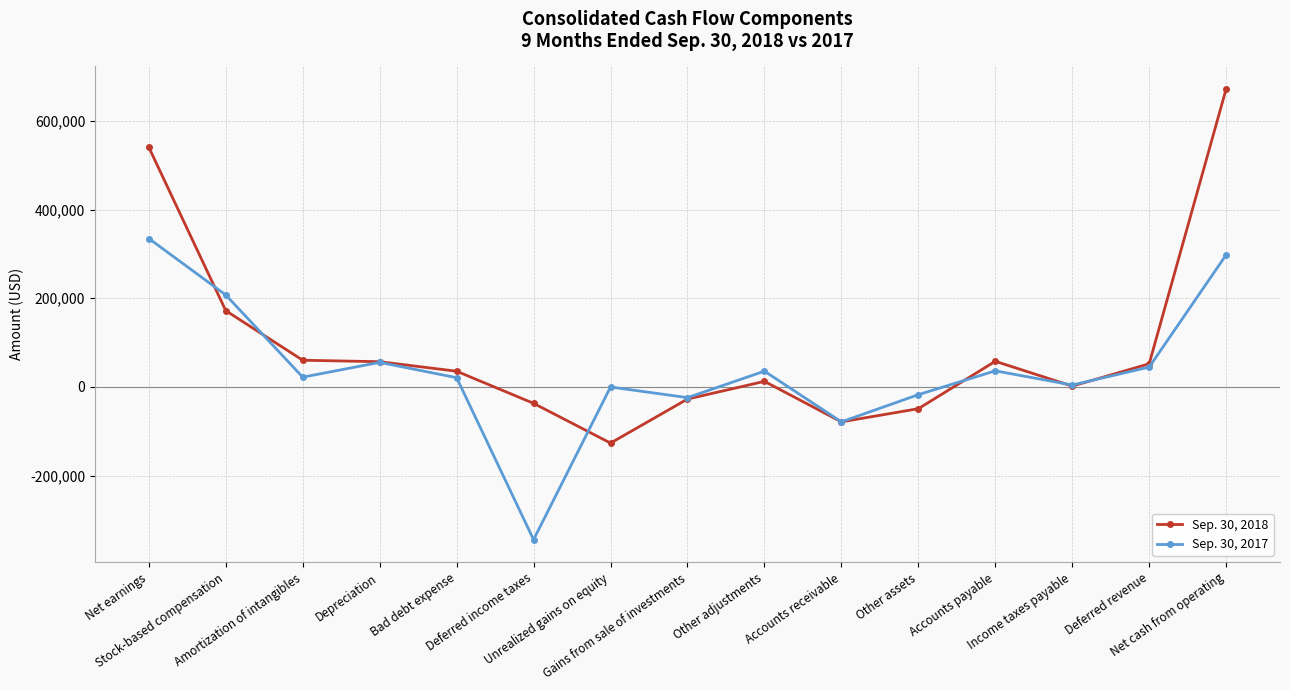

What value does the Sep. 30, 2017 series have at Net earnings, to the nearest 100?

334700